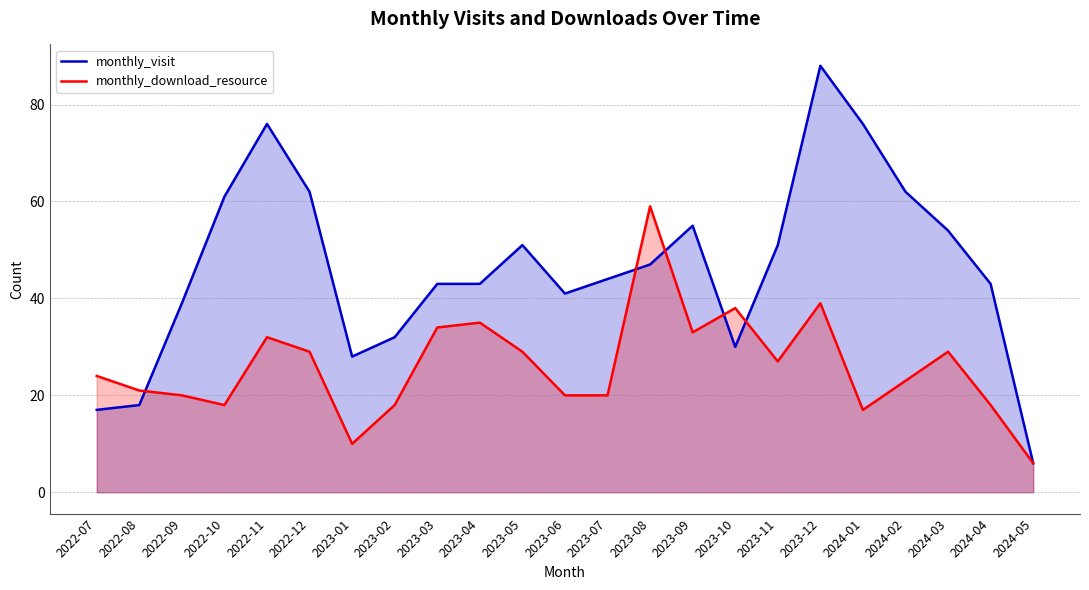

What is the label of the 1st point from the left?

2022-07